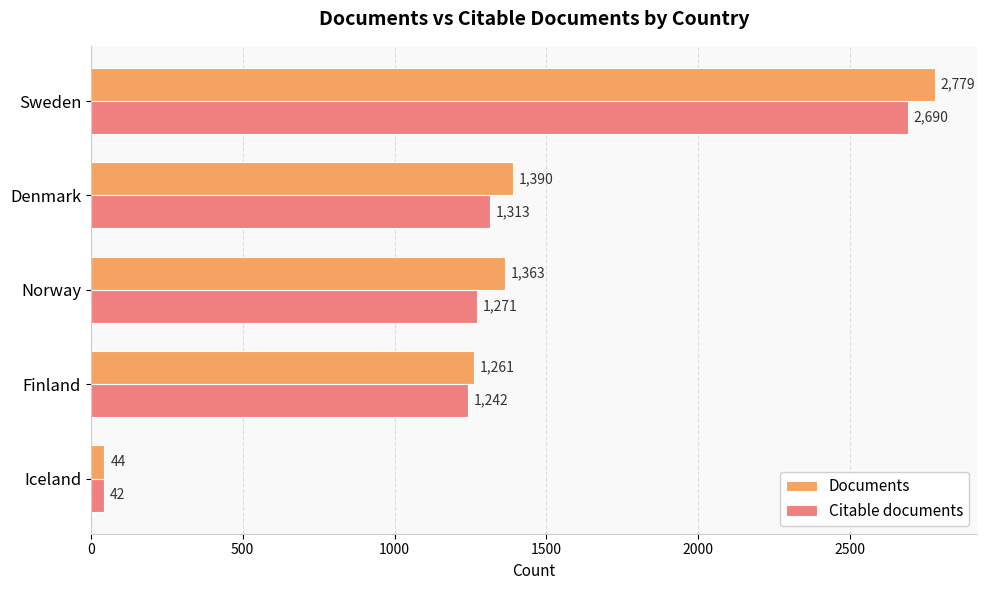

The Citable documents series shows 1313 at Denmark. True or false?

True